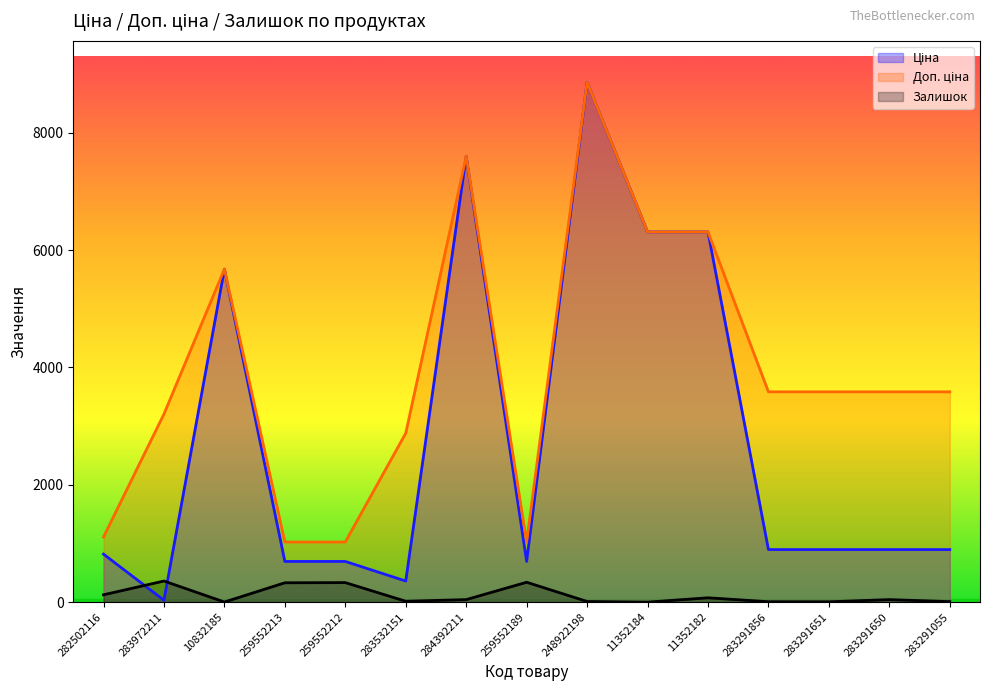

At which category is the sum across all series the highest?

248922198